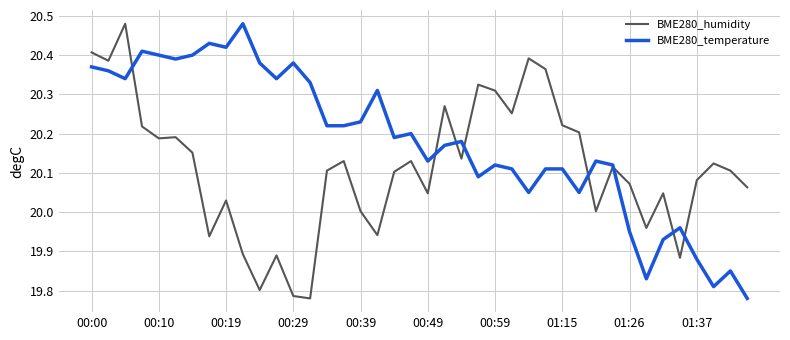

List the series in order of their overall mean, highest first.

BME280_temperature, BME280_humidity